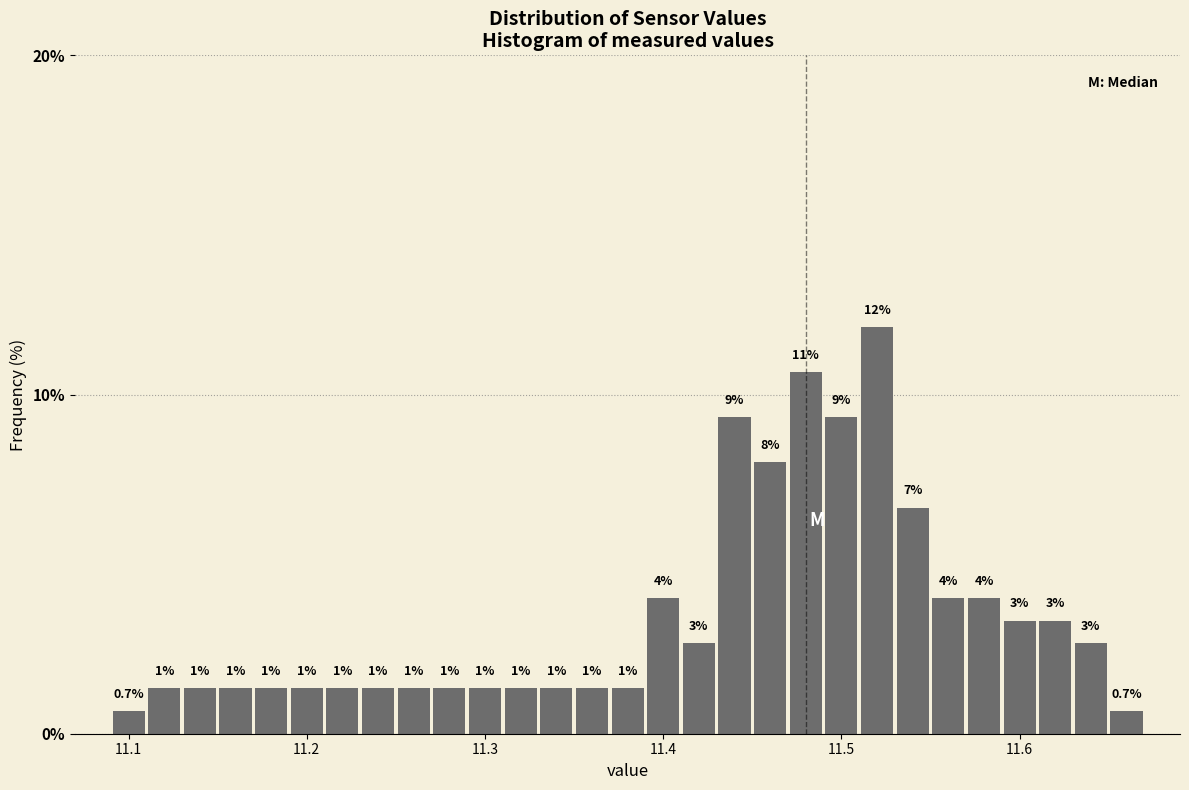

Read against the x-axis, roughly where is the centre of the tallest bar?

11.52